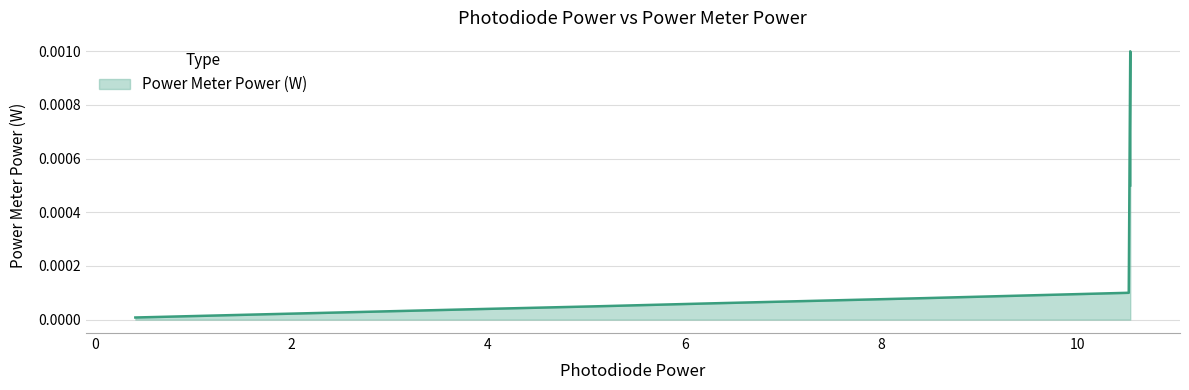

Rank the categories by value from highest to lowest.

10.5327, 10.5327, 10.5174, 8.4332, 6.2029, 5.1453, 3.9944, 1.7454, 0.6502, 0.4122